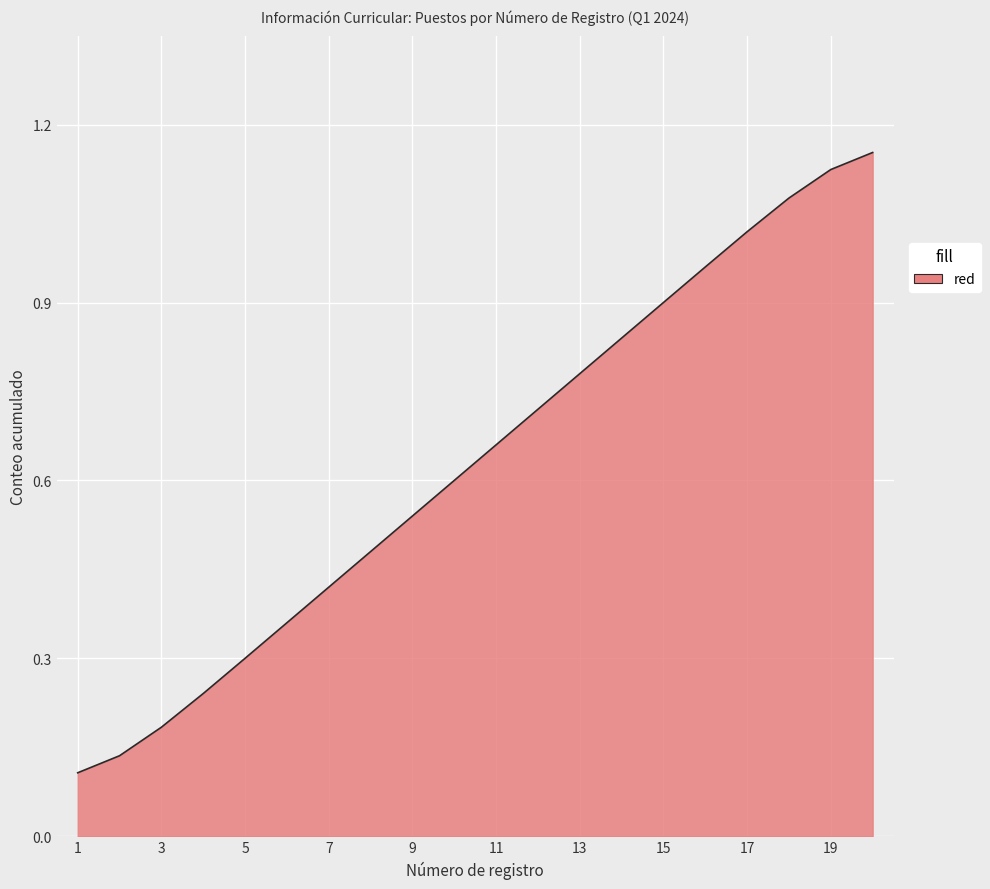

Does the chart display data point markers on the line(s)?

No